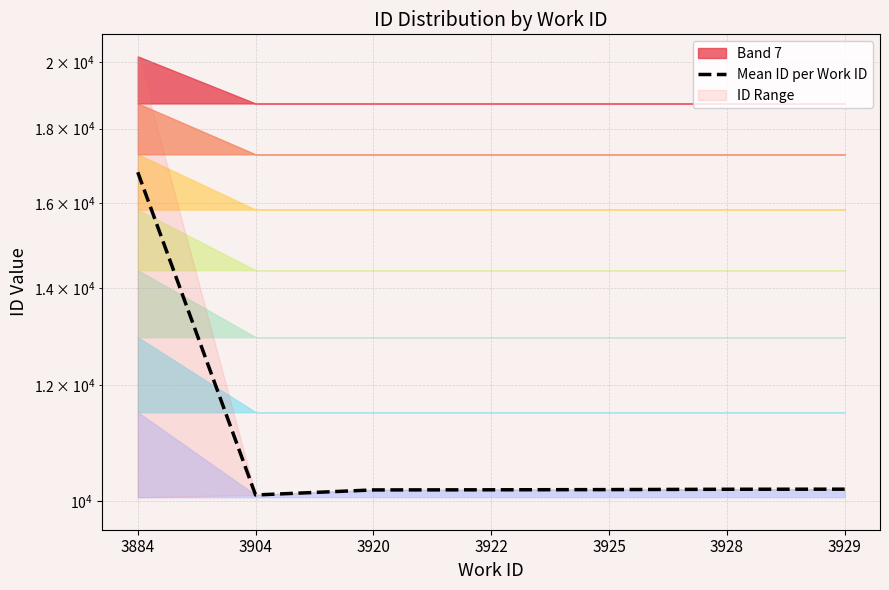

What is the greatest value displayed?

16802.0